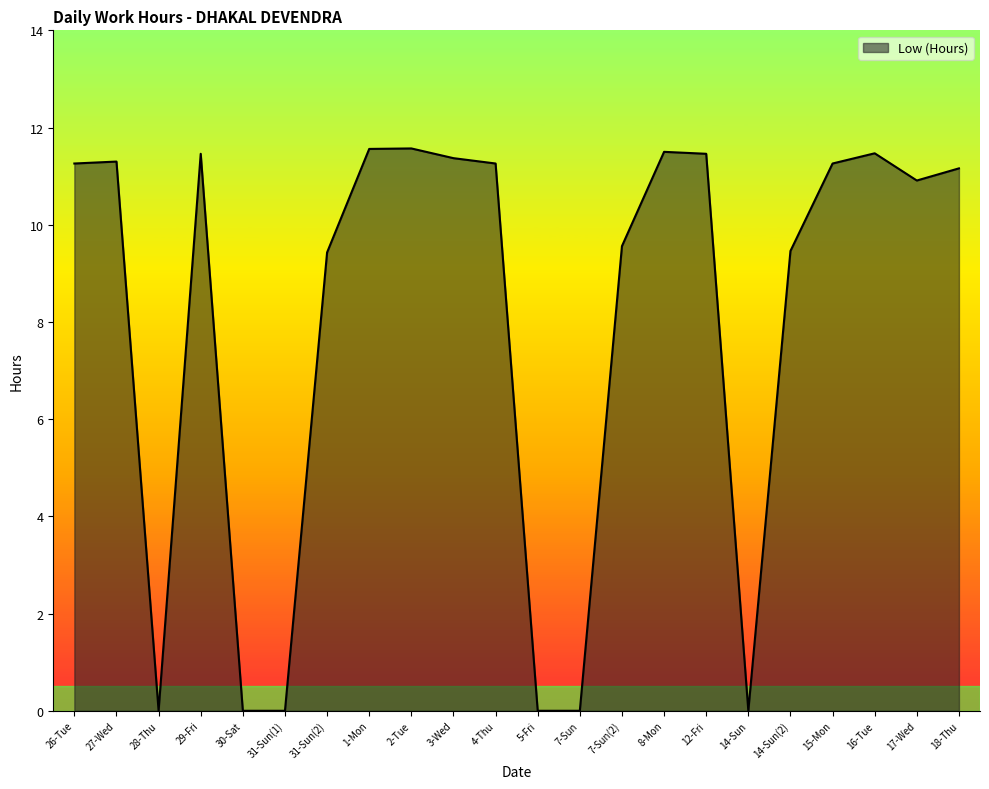

The value at 8-Mon is 19.3. True or false?

False